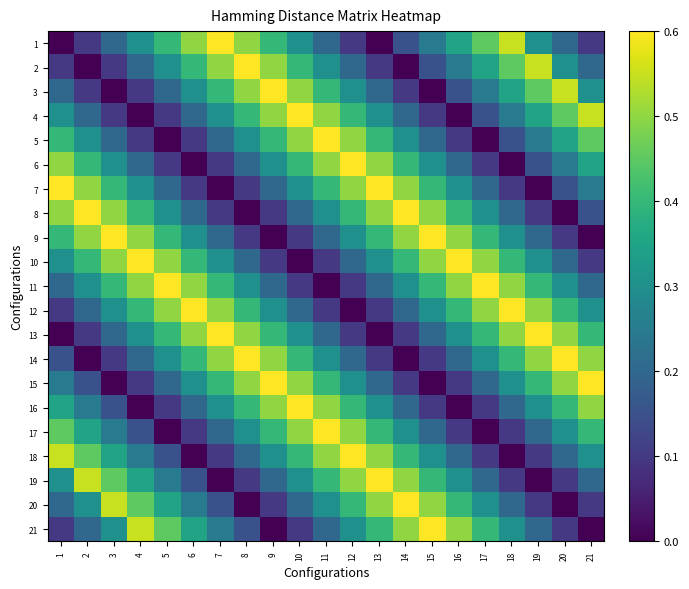

At which category is the sum across all series the highest?

11